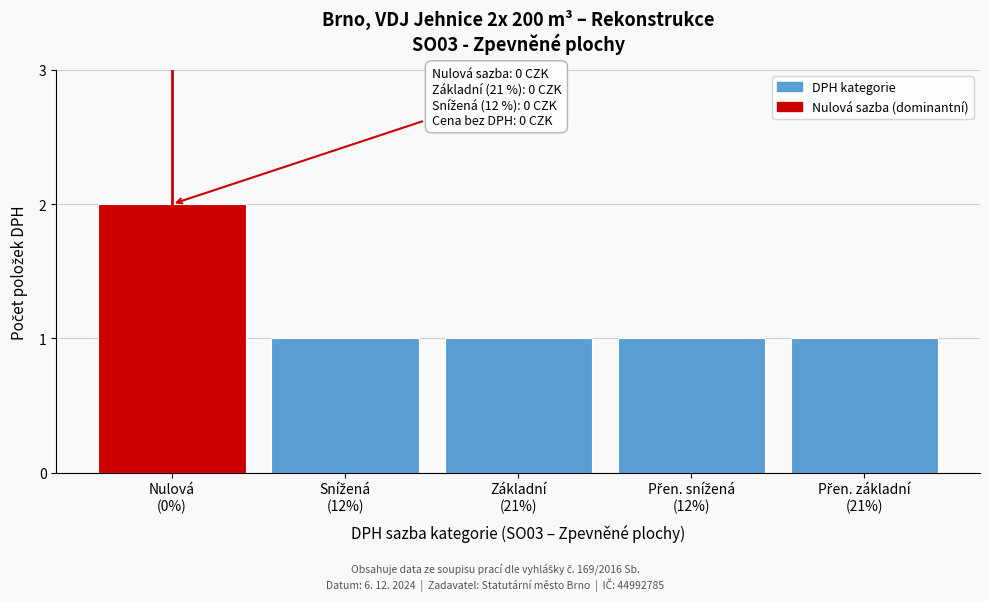

Reading left to right, what are all the values shown in this chart?

2	1	1	1	1